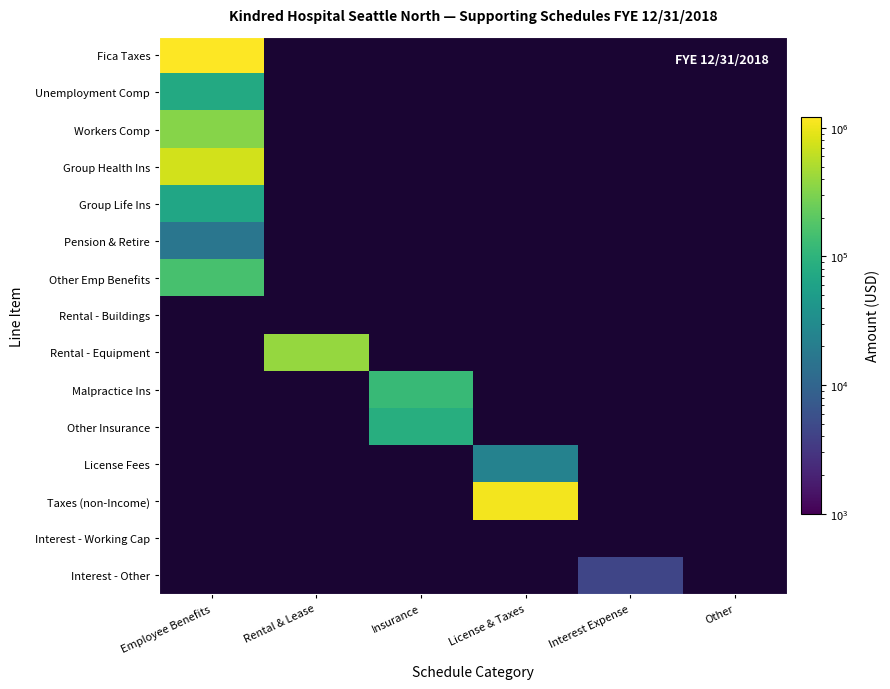

How many categories are shown in the chart?

6